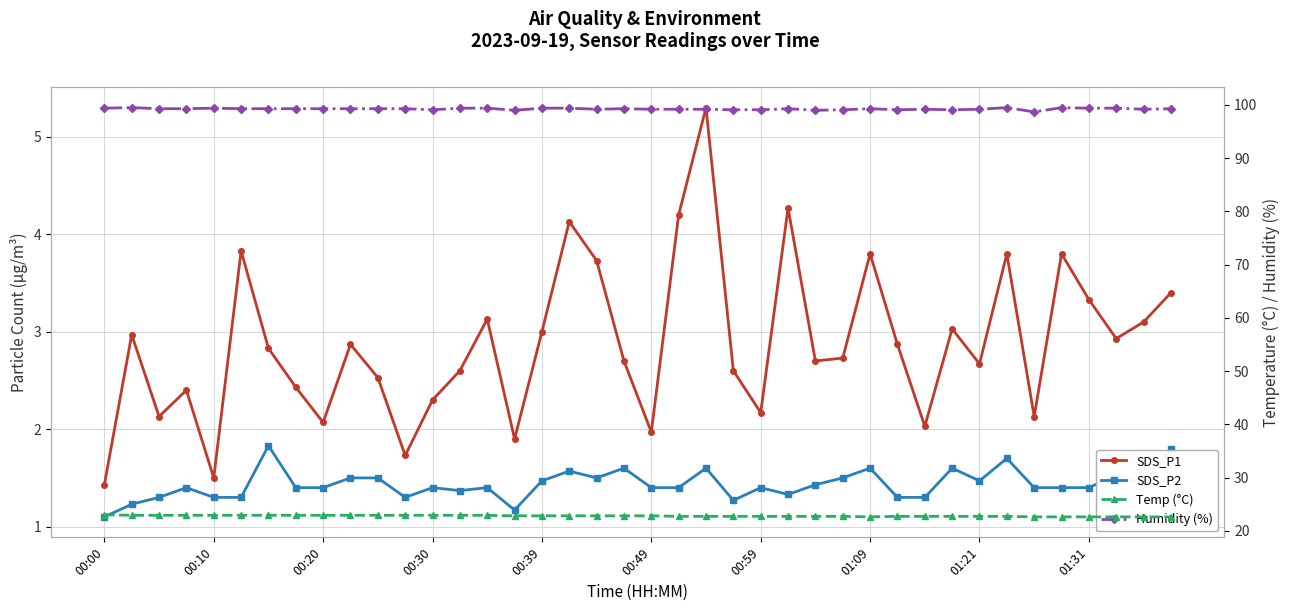

True or false: Humidity (%) and Temp (°C) cross at least once.

False